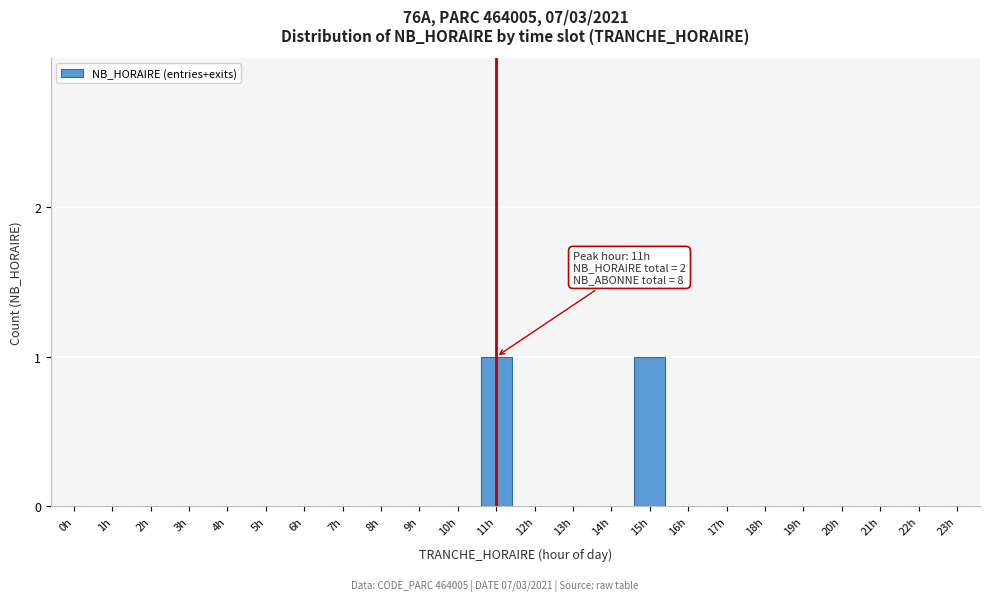

Reading right to left, extract all data points from this chart.

23h=0	22h=0	21h=0	20h=0	19h=0	18h=0	17h=0	16h=0	15h=1	14h=0	13h=0	12h=0	11h=1	10h=0	9h=0	8h=0	7h=0	6h=0	5h=0	4h=0	3h=0	2h=0	1h=0	0h=0